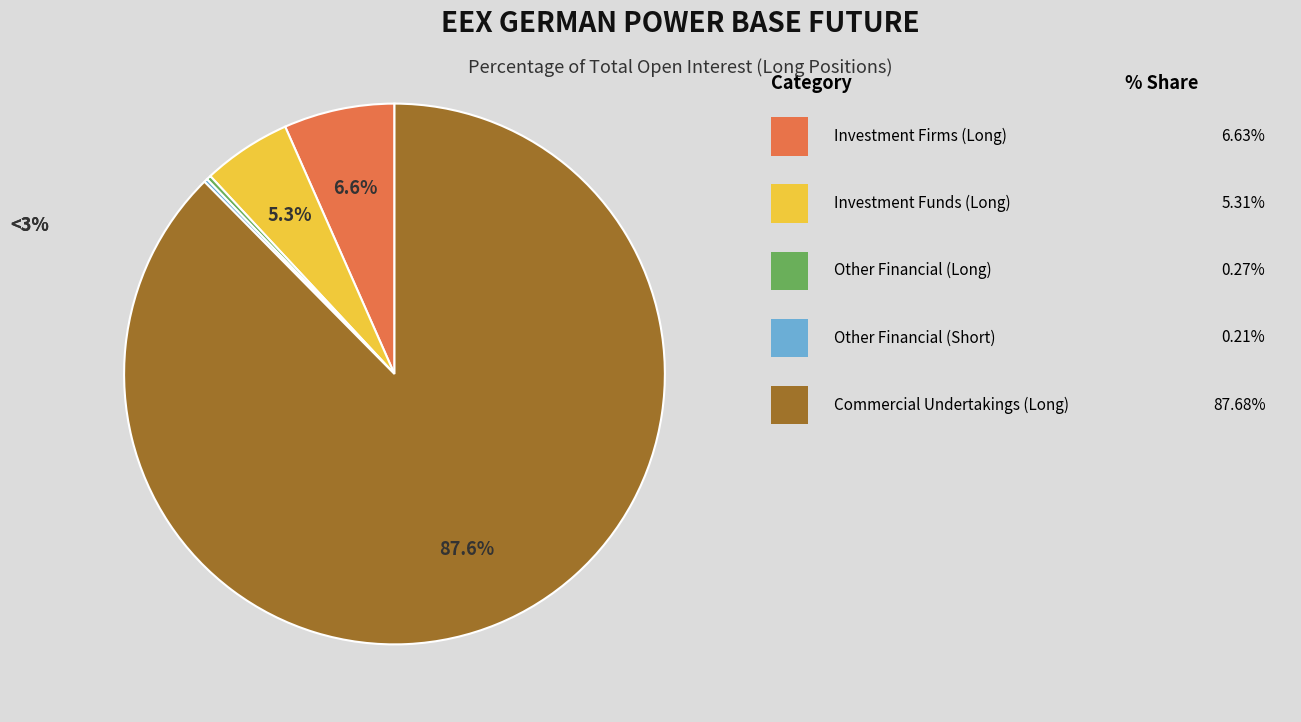

Does any single category account for the majority?

Yes